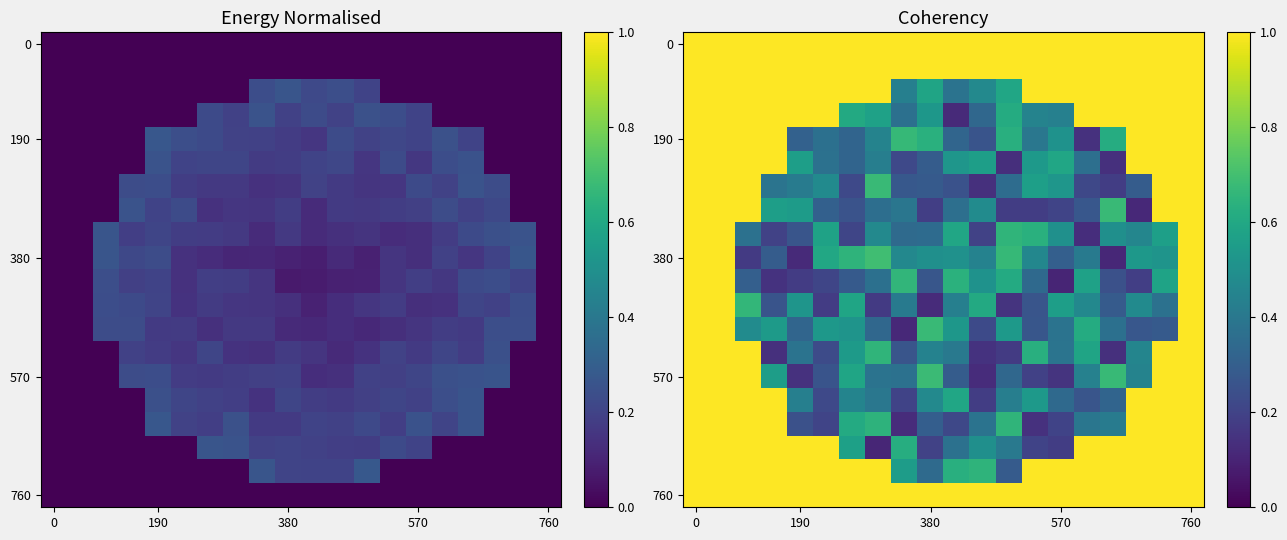

At how many categories does at least one series exceed 0?

20